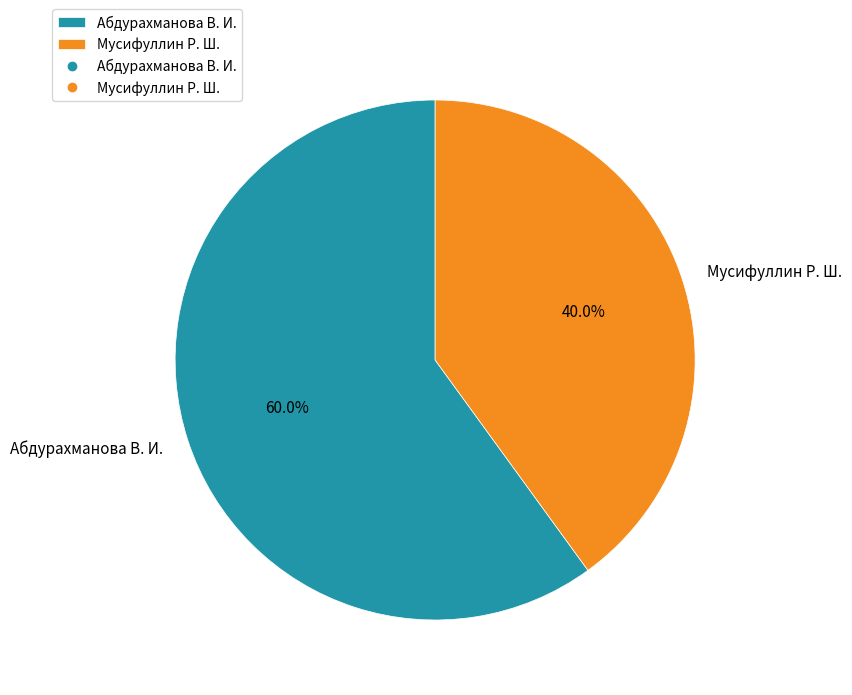

What is the majority slice?

Абдурахманова В. И.